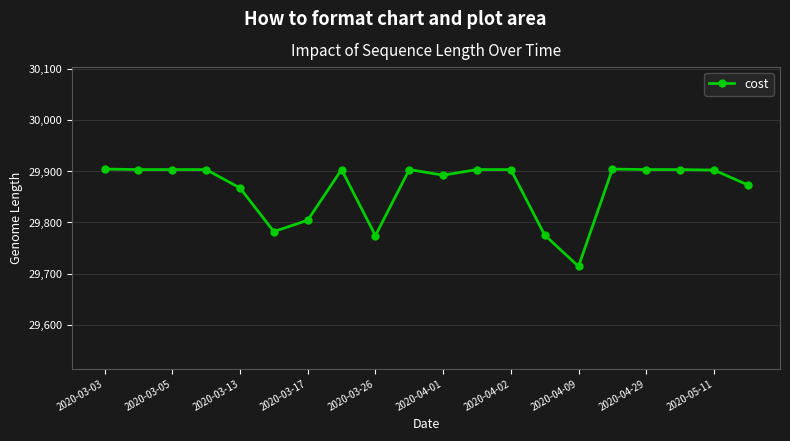

What is the value of the 1st point from the left?

29904